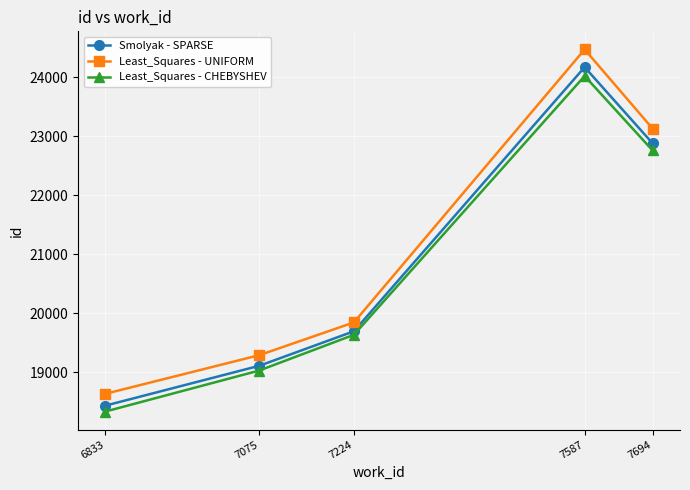

What value does the Least_Squares - UNIFORM series have at 7694, to the nearest 100?

23100